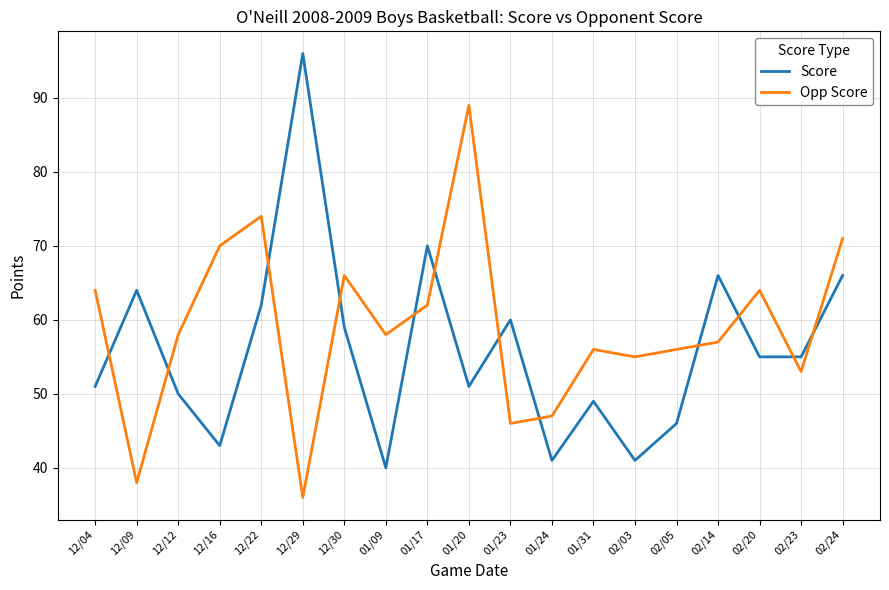

True or false: Score and Opp Score cross at least once.

True